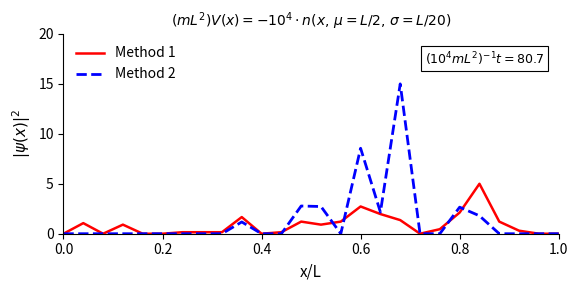

Rank the series by their maximum value, from lowest to highest.

Method 1, Method 2